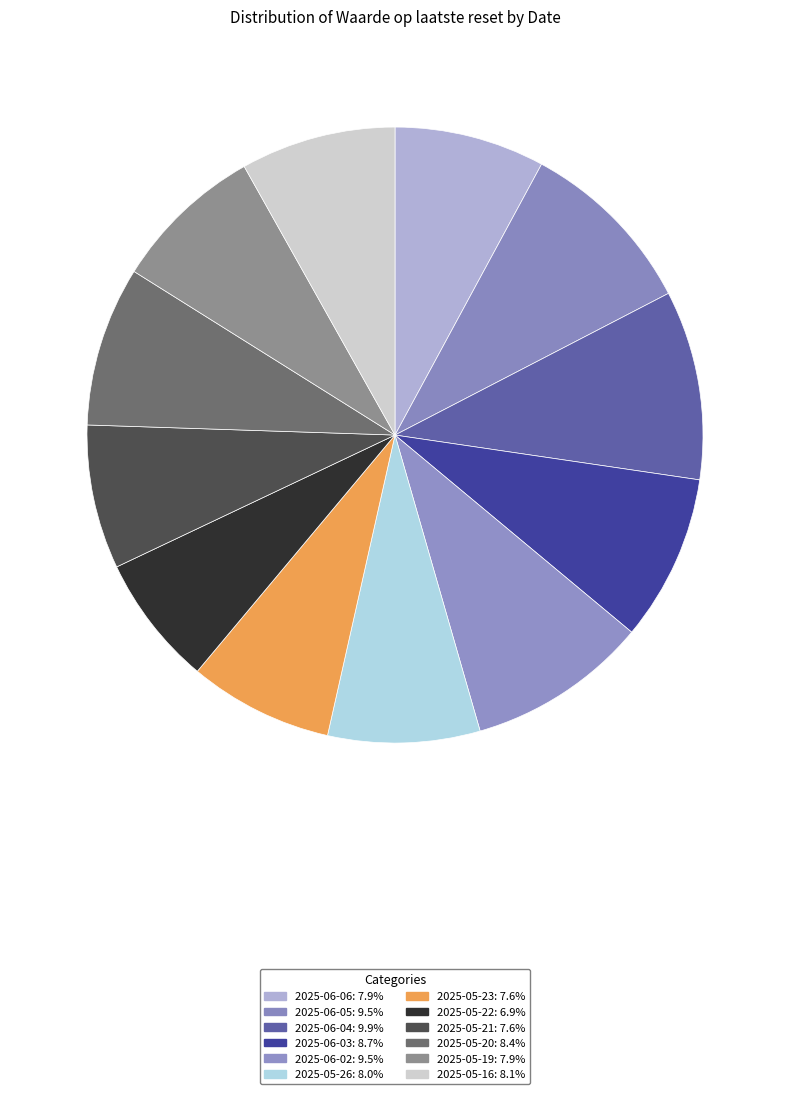

How many slices are in this pie chart?

12